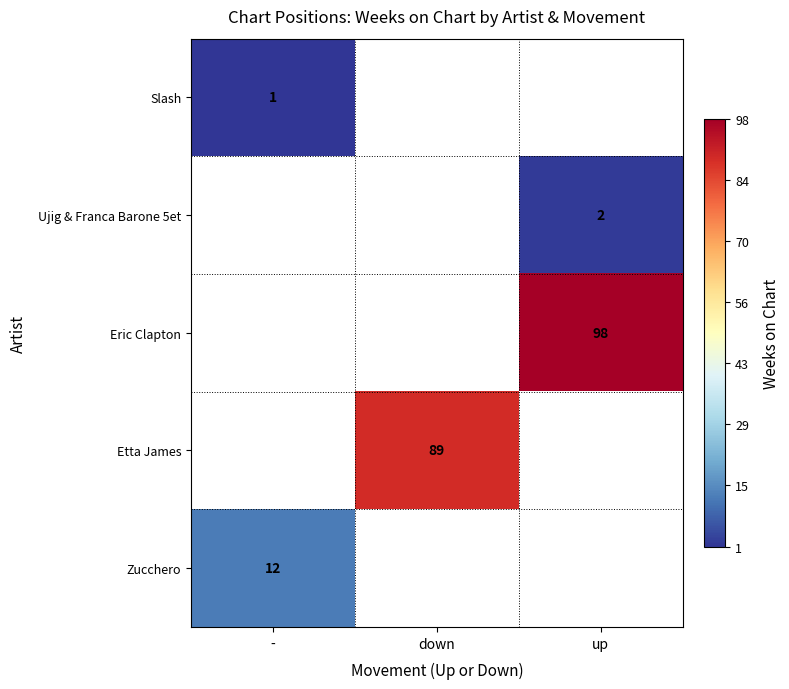

The Ujig & Franca Barone 5et series shows 2 at up. True or false?

True